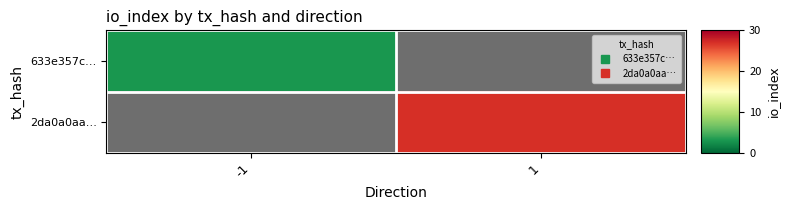

Which label corresponds to the smallest value in the chart?

-1